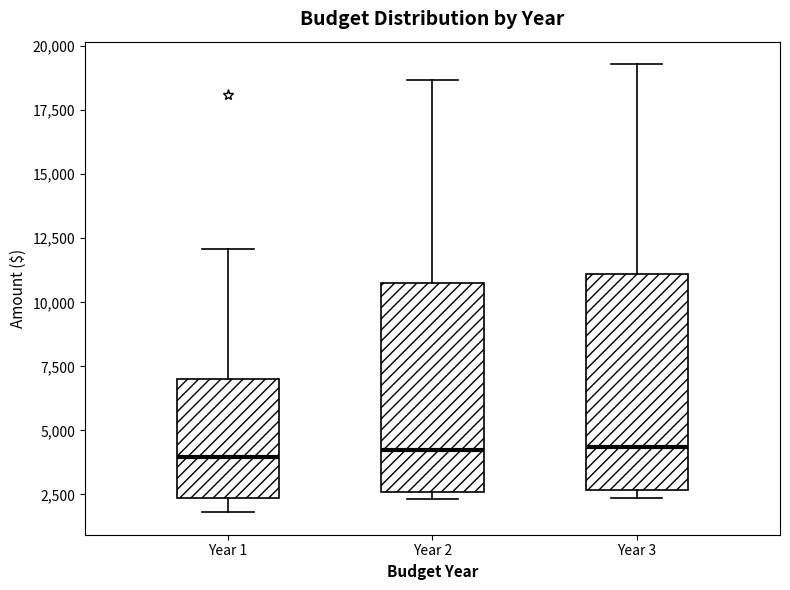

Reading left to right, read every box against the y-axis: the position of its median line, the range the box covers, and the ends of its whiskers. The values are not printed on the chart, so give them approximately, as read against the axis.

Year 1: median 4000, box 2500 to 7000, whiskers 2000 to 12000
Year 2: median 4000, box 2500 to 10500, whiskers 2500 (just below the box's lower edge) to 18500
Year 3: median 4500, box 2500 to 11000, whiskers 2500 (just below the box's lower edge) to 19500